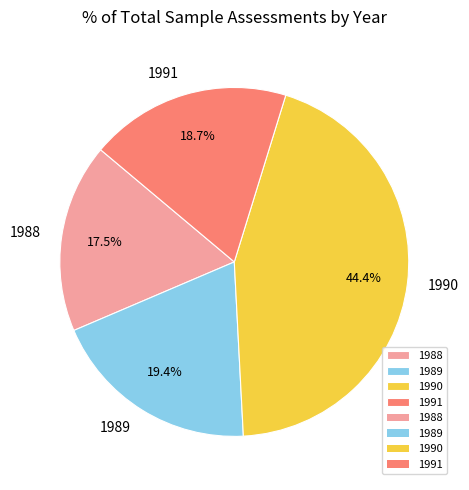

Rank the categories by value from lowest to highest.

1988, 1991, 1989, 1990